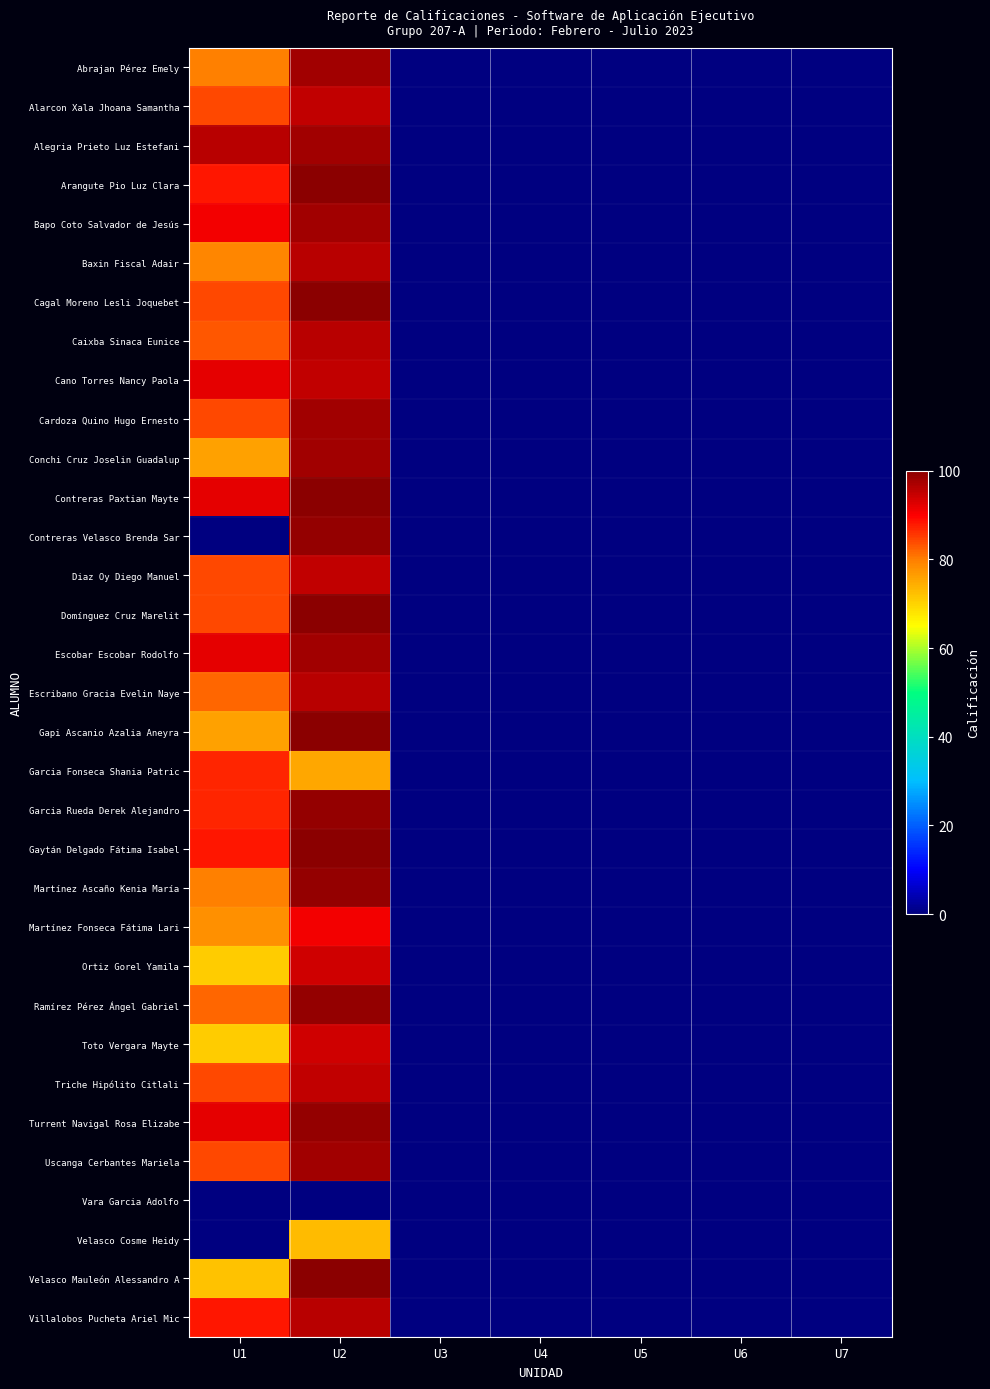

What value does the Gaytán Delgado Fátima Isabel series have at U1?

88.0